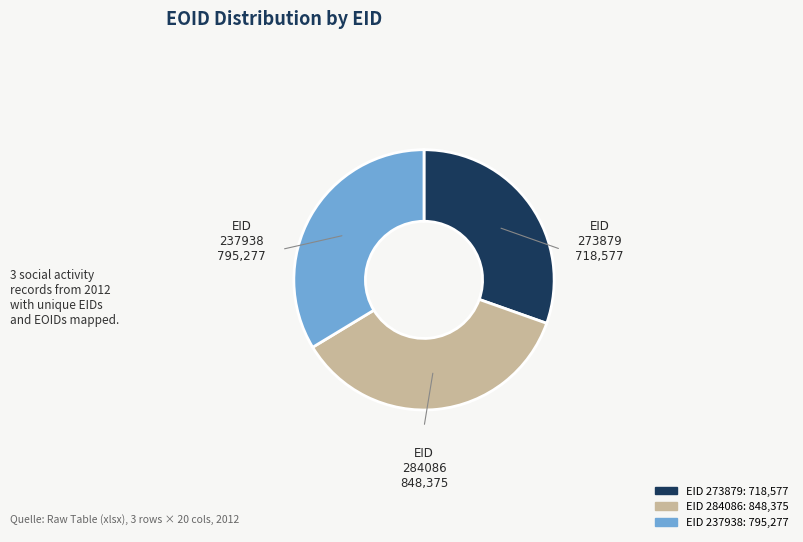

Is there a majority slice in this chart?

No